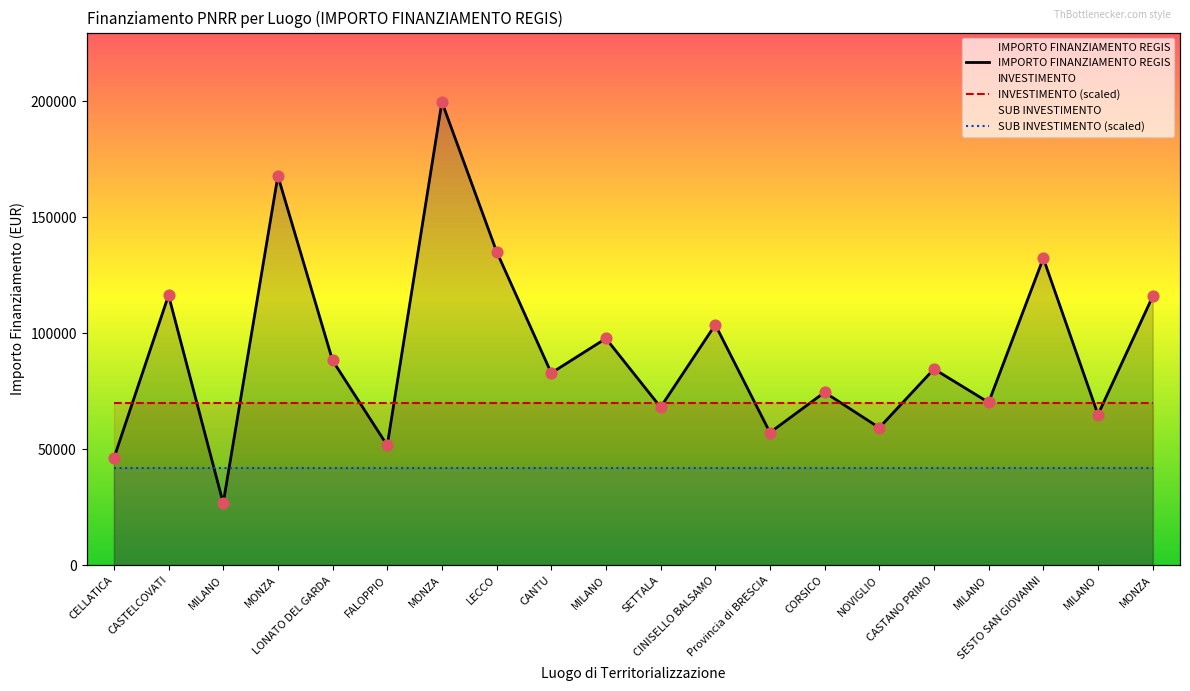

At how many categories does at least one series exceed 90690?

8